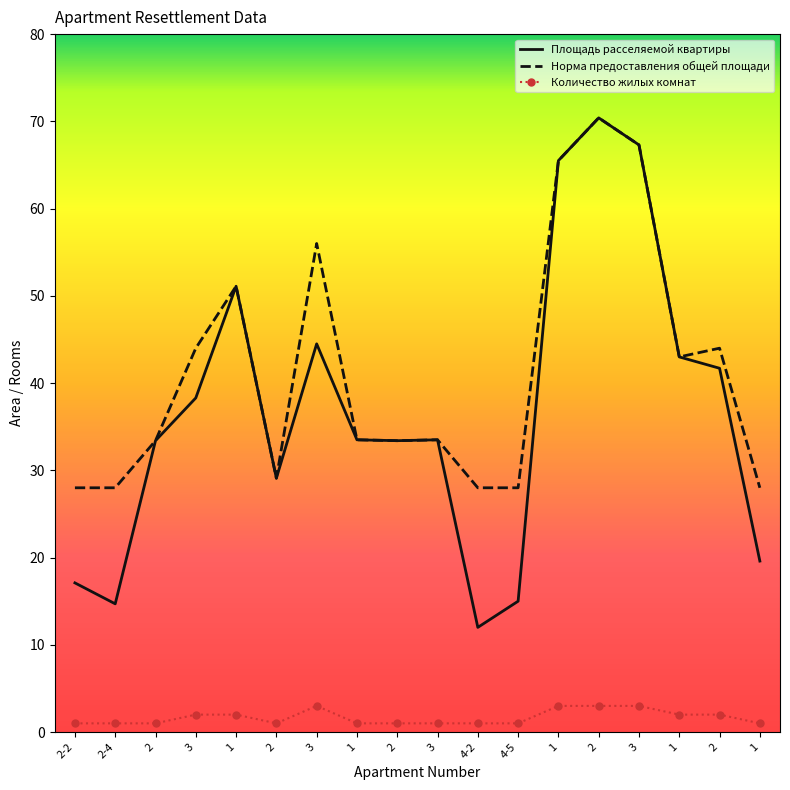

What is the sum of all Площадь расселяемой квартиры values?

663.1